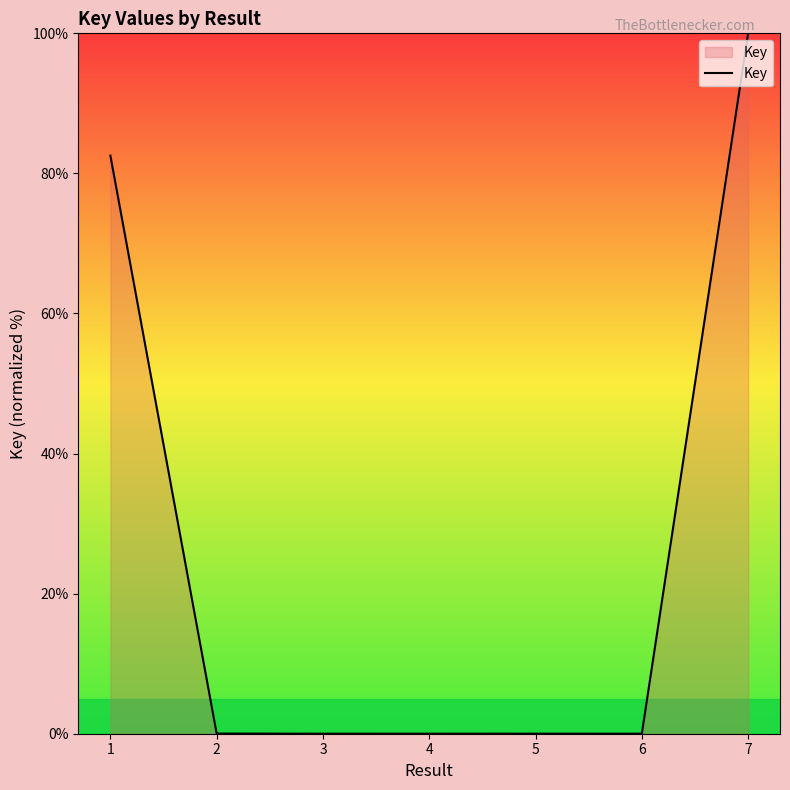

Count the number of data series in this chart.

1